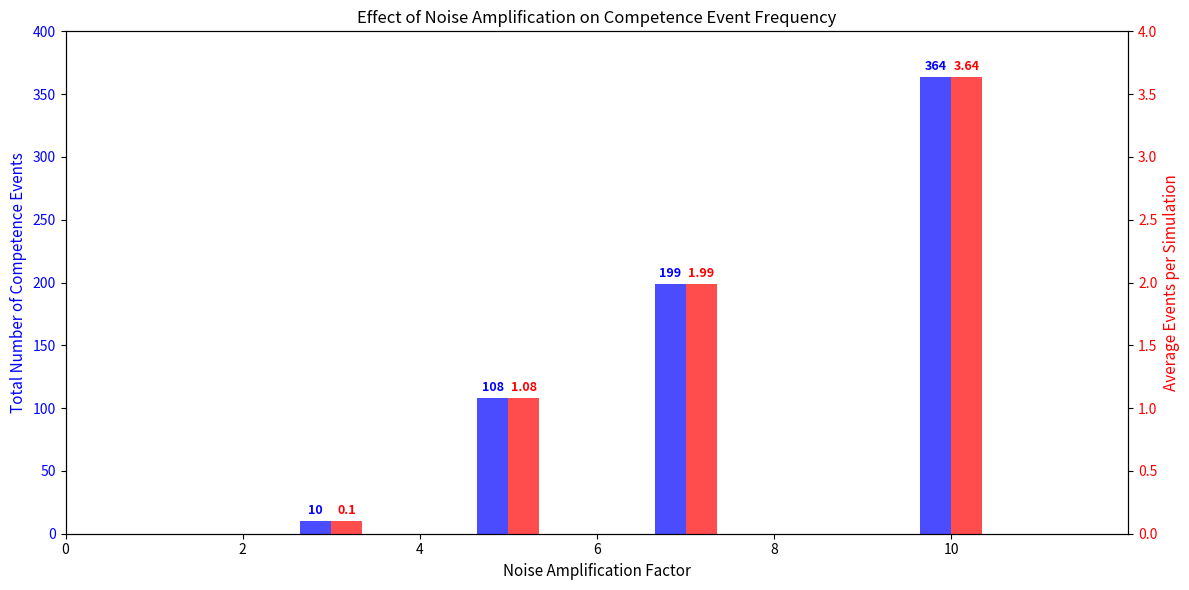

List the series in order of their peak value, highest first.

Total Number of Competence Events, Average Events per Simulation